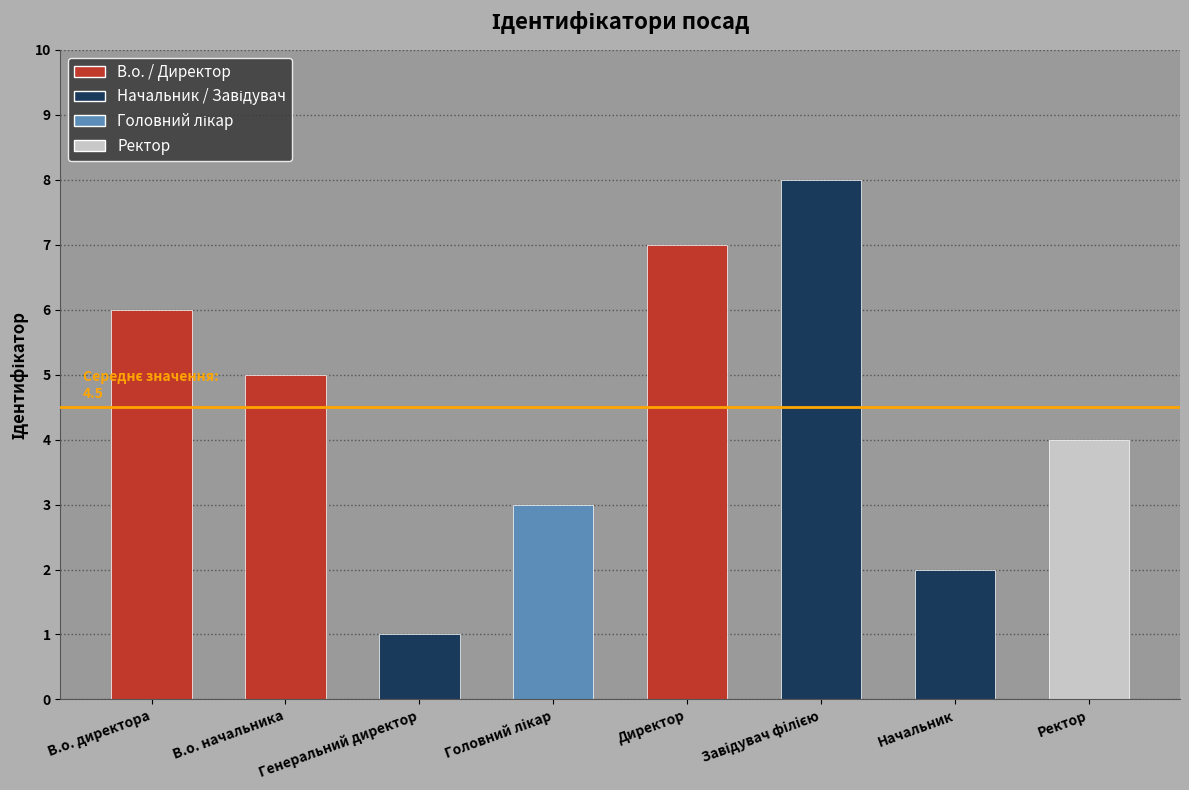

What is the maximum value shown in the chart?

8